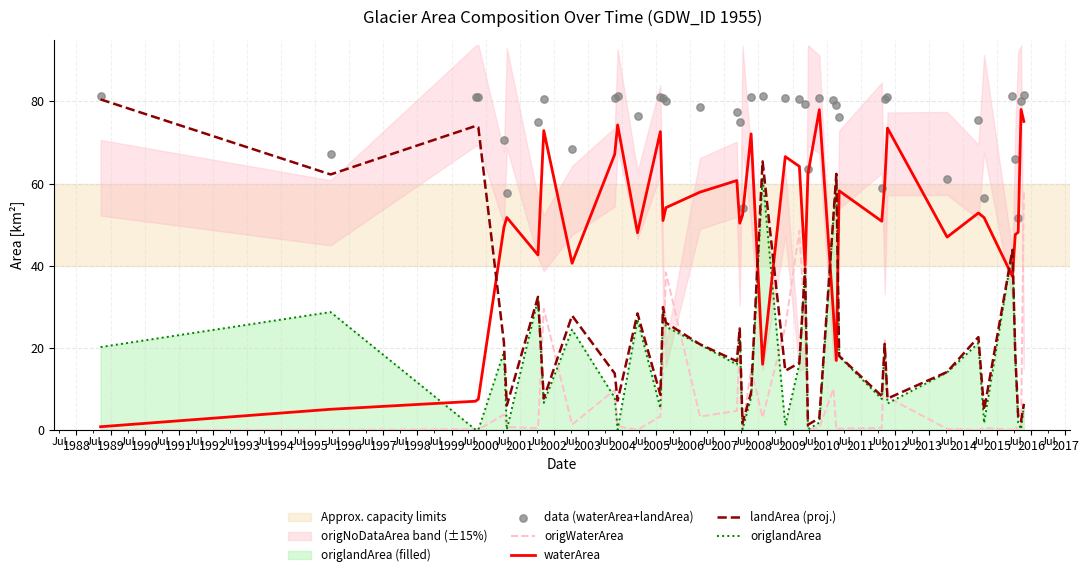

At how many categories does at least one series exceed 31?

40